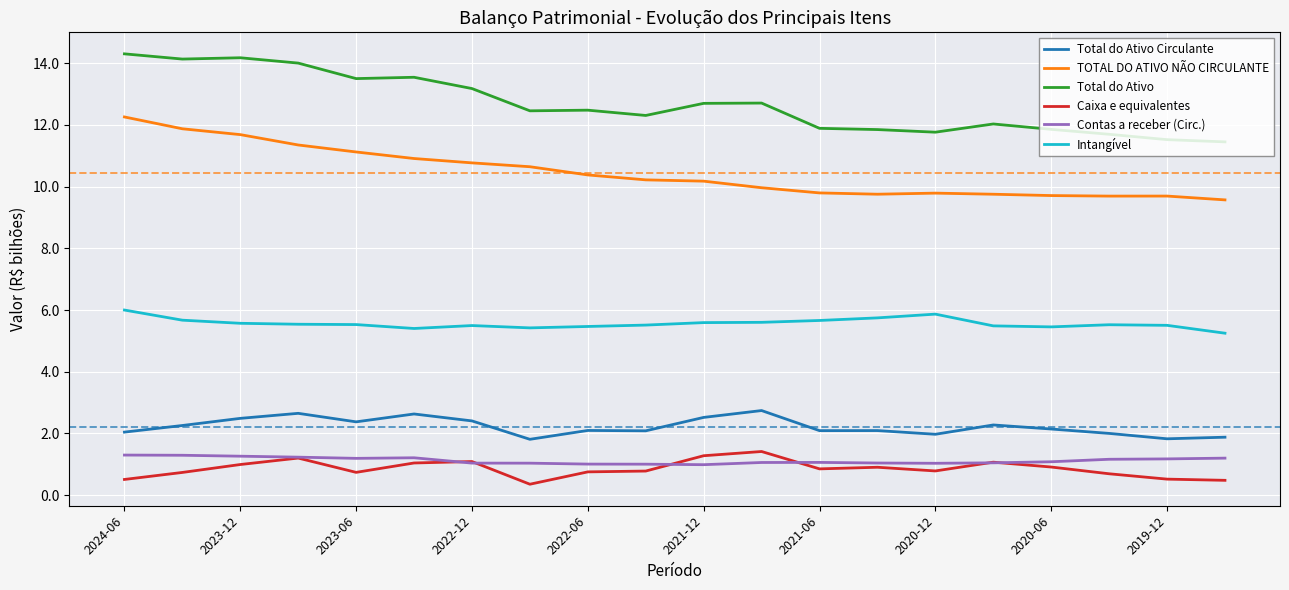

What is the sum of all Contas a receber (Circ.) values?

22.5